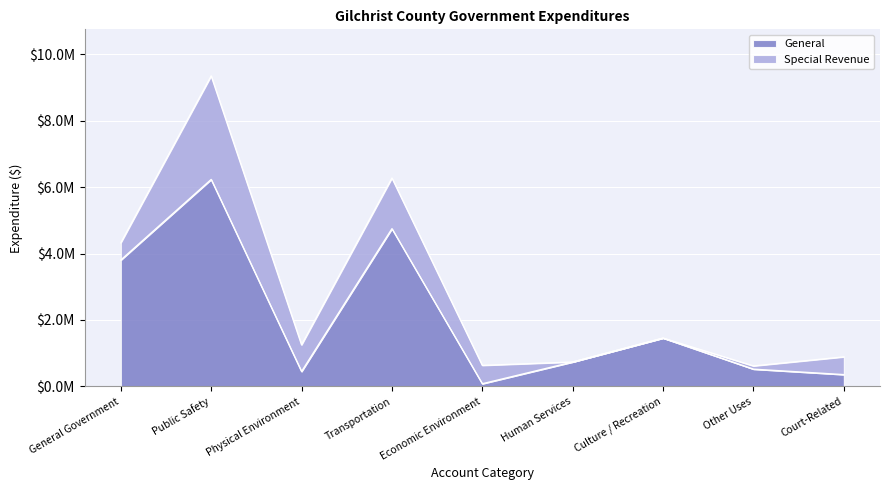

At which category does the chart reach its peak across all series?

Public Safety